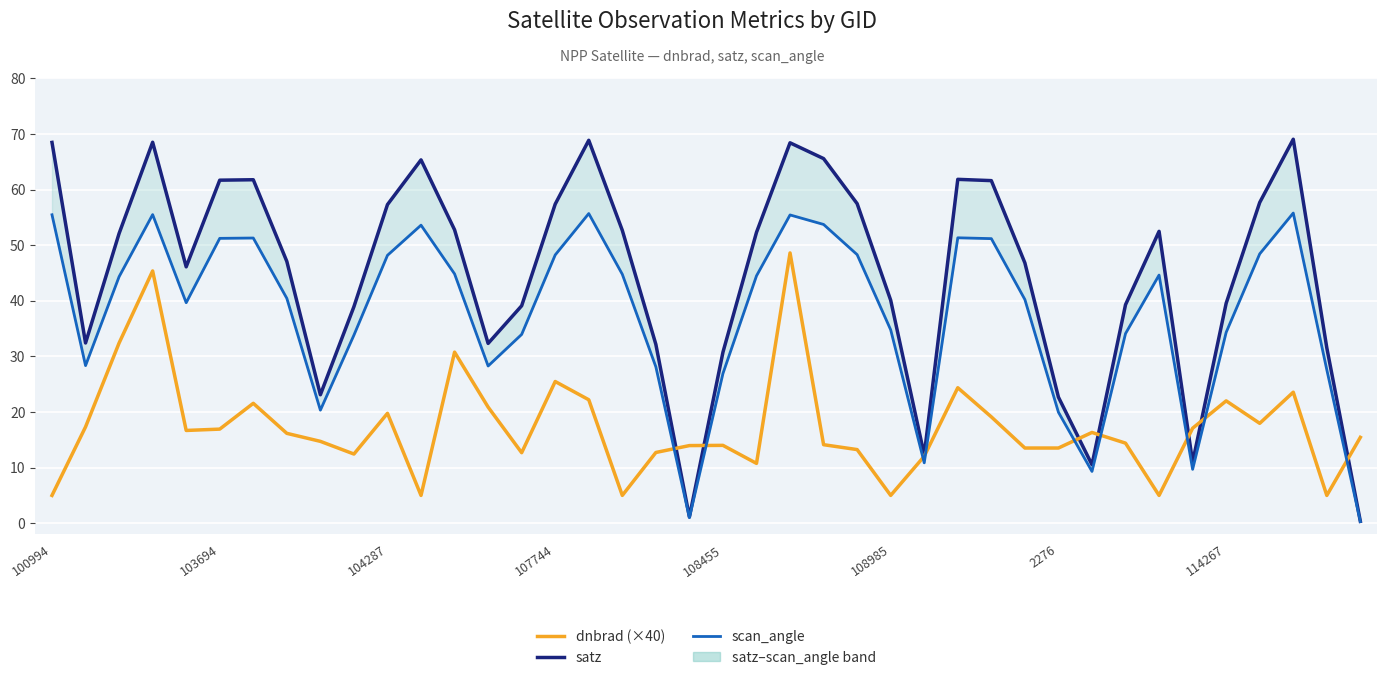

At 108455, list the series in order from smallest to largest.

dnbrad (×40), scan_angle, satz